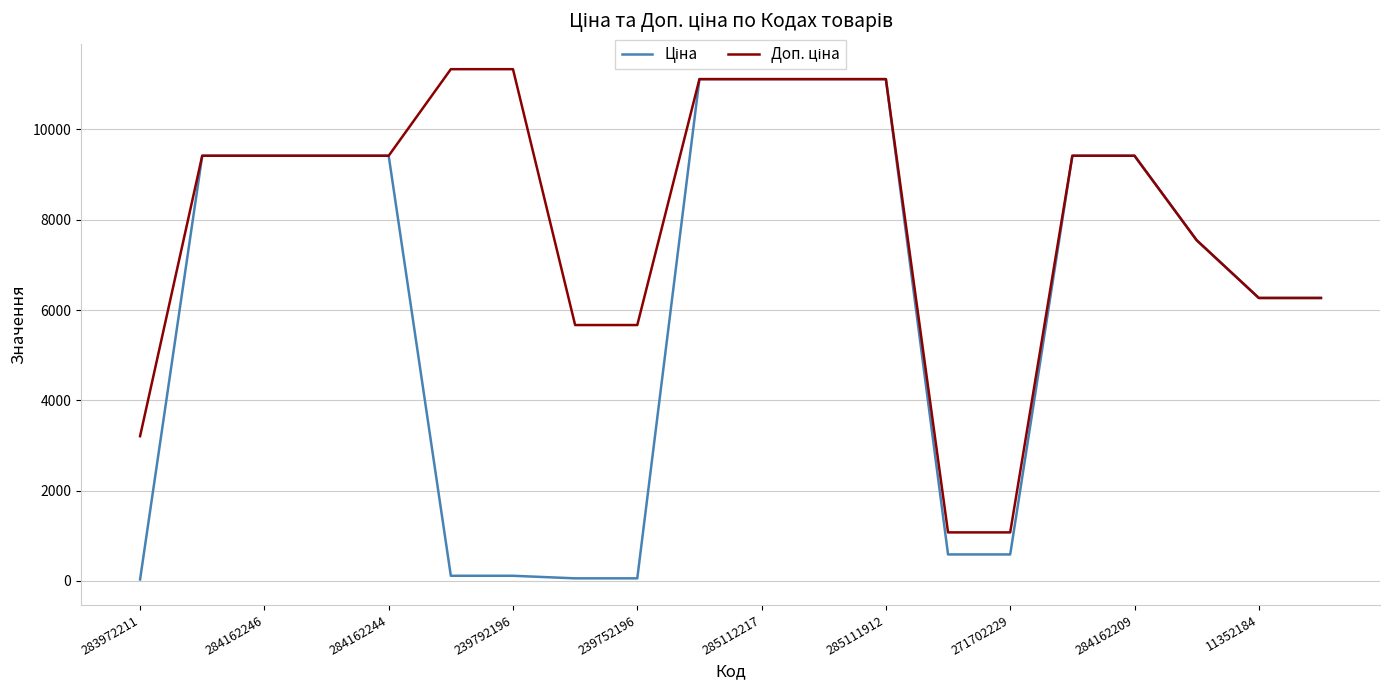

What is the greatest value displayed?

11334.0